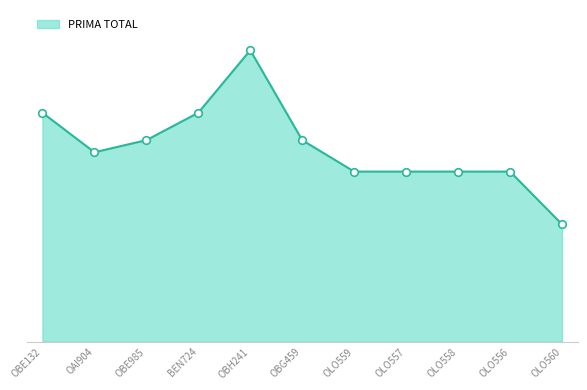

What is the change in value from OBE985 to OLO556?

-161000